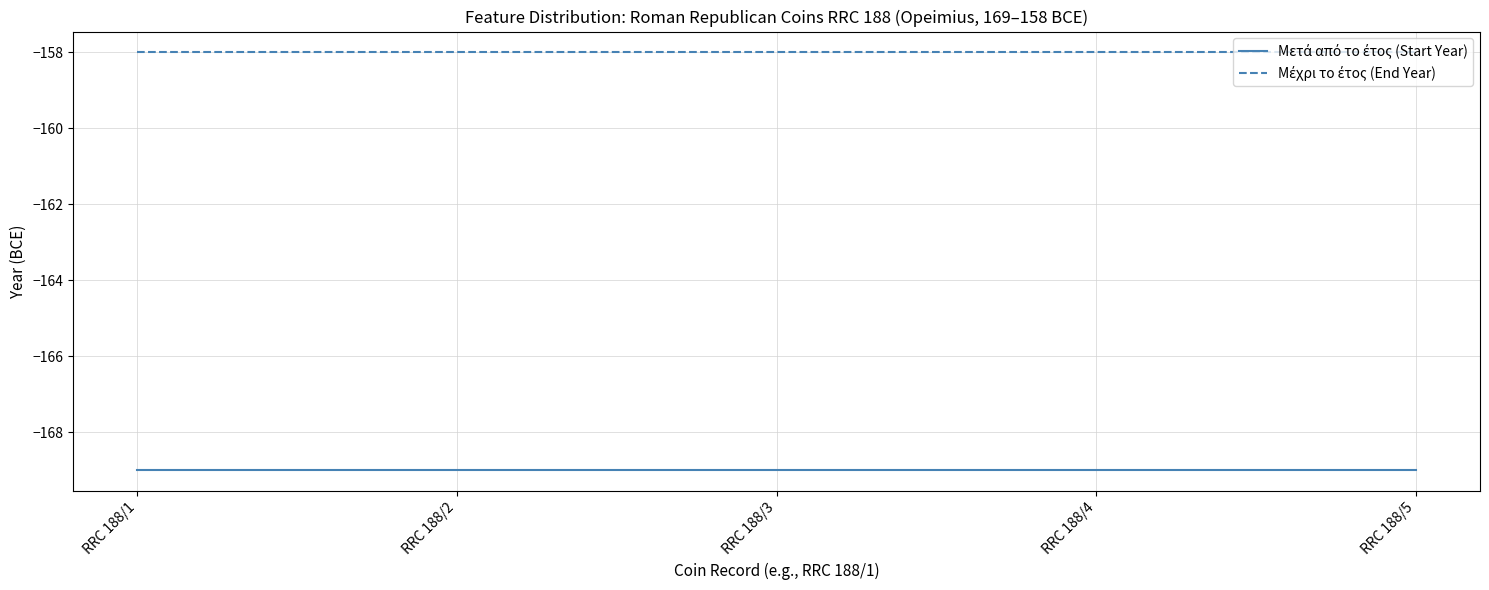

What is the difference between the highest and lowest values at RRC 188/5?

11